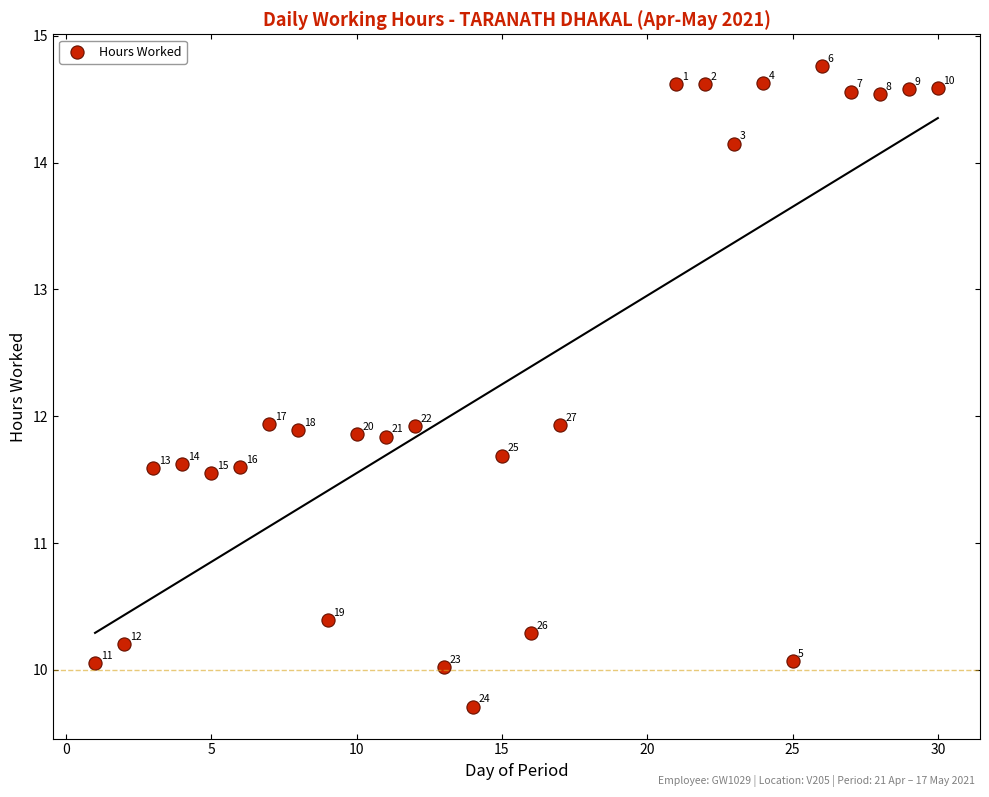

What Y value in the scatter plot is closest to 12?

11.9